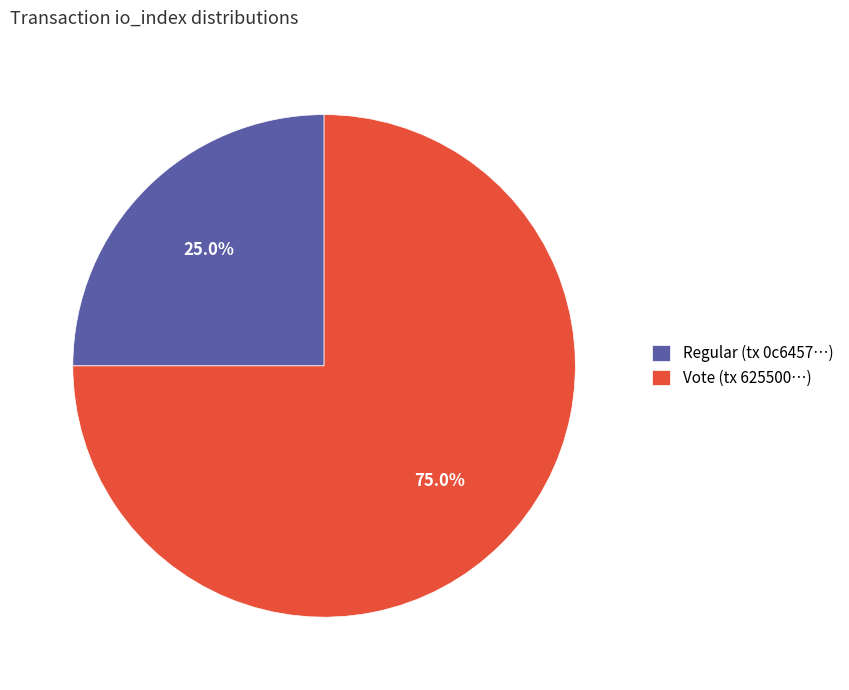

To the nearest percent, what is the average slice percentage?

50%